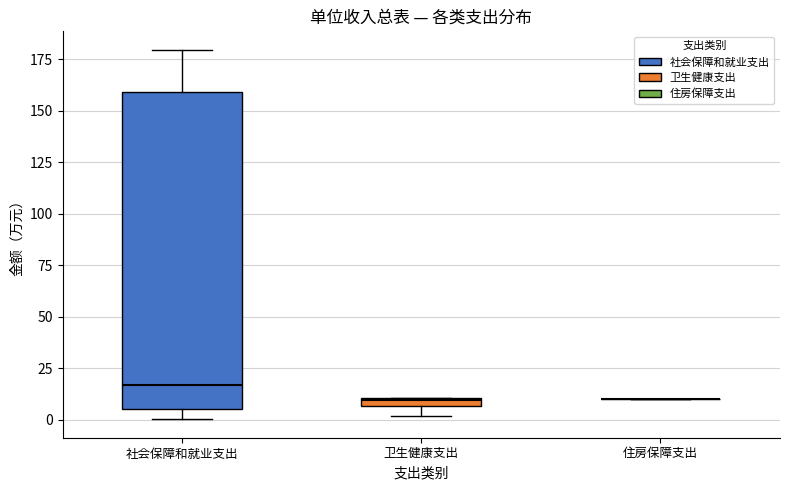

Comparing the boxes themselves (not the whiskers), which one is the tallest?

社会保障和就业支出